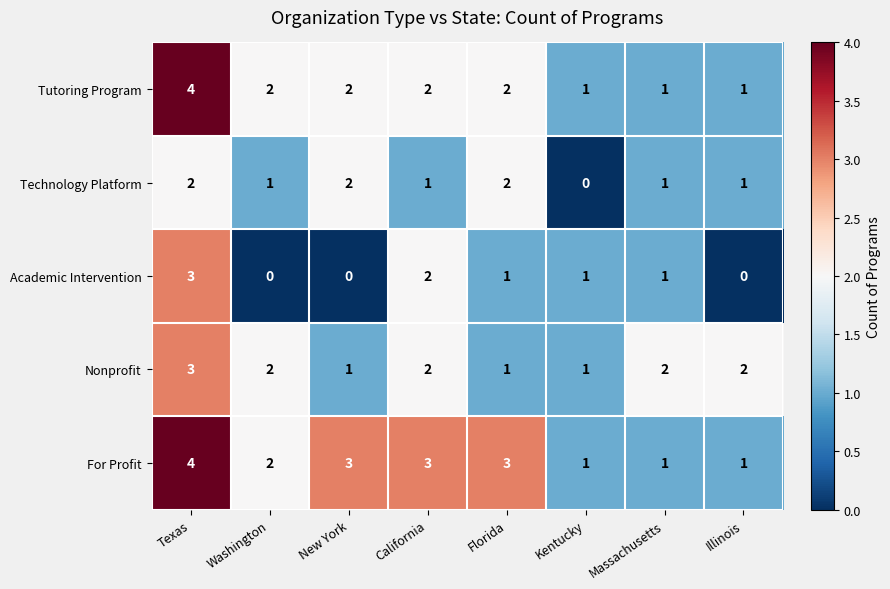

What is the sum of all Technology Platform values?

10